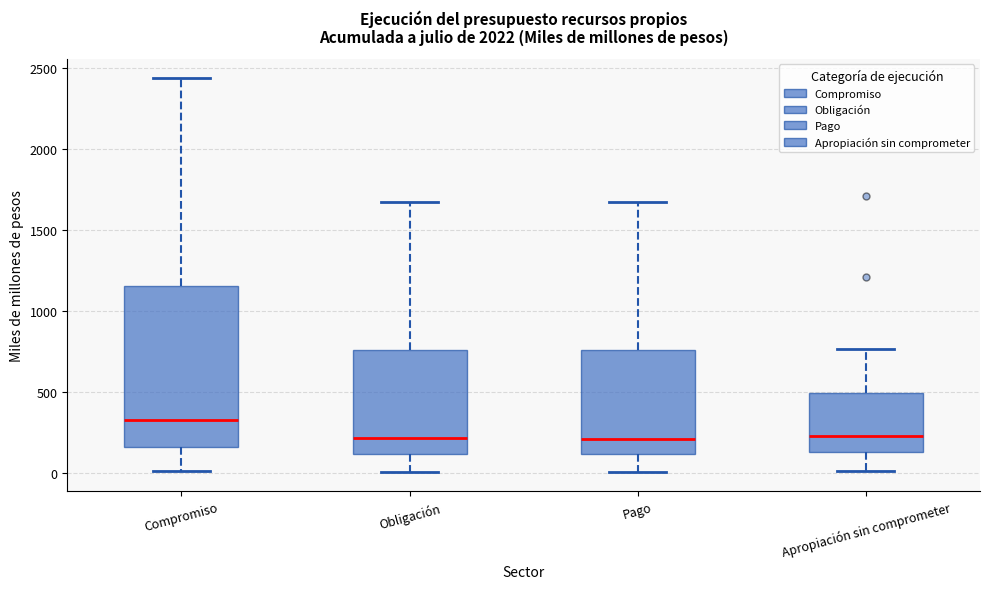

Reading left to right, transcribe this box plot: for each box, give where its median line is, the range the box spans, and where its two whiskers end, as read against the y-axis. The values are not printed on the chart, so give them approximately, as read against the axis.

Compromiso: median 350, box 150 to 1150, whiskers 0 to 2450
Obligación: median 200, box 100 to 750, whiskers 0 to 1650
Pago: median 200, box 100 to 750, whiskers 0 to 1650
Apropiación sin comprometer: median 250, box 150 to 500, whiskers 0 to 750